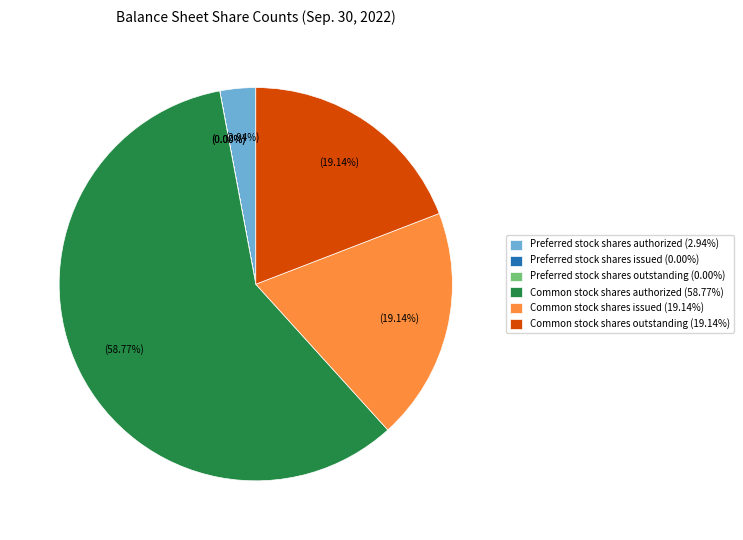

Is the sum of Common stock shares issued (19.14%) and Preferred stock shares authorized (2.94%) greater than half?

No